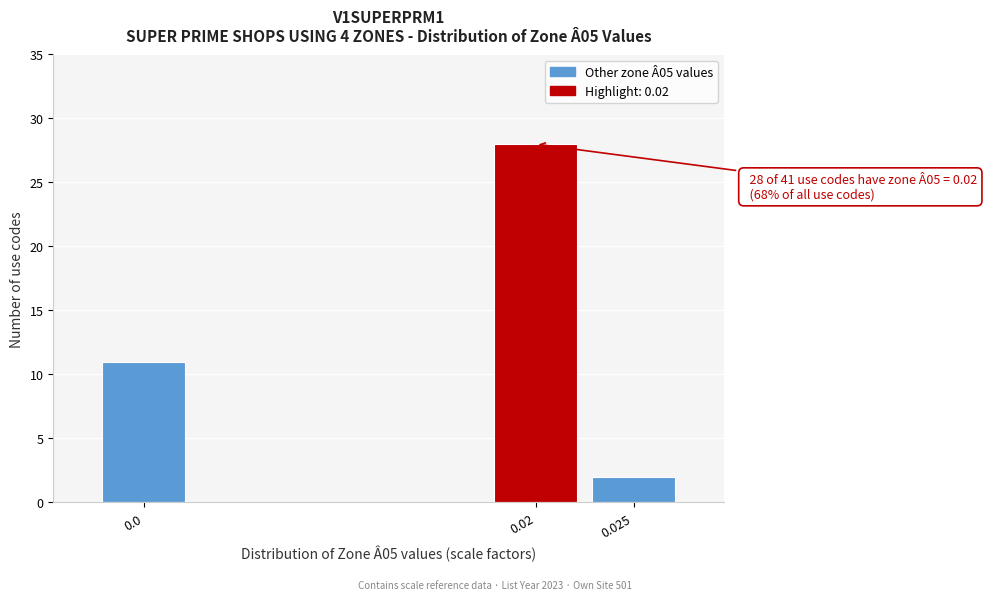

Reading left to right, what are all the values shown in this chart?

0.0=11	0.02=28	0.025=2